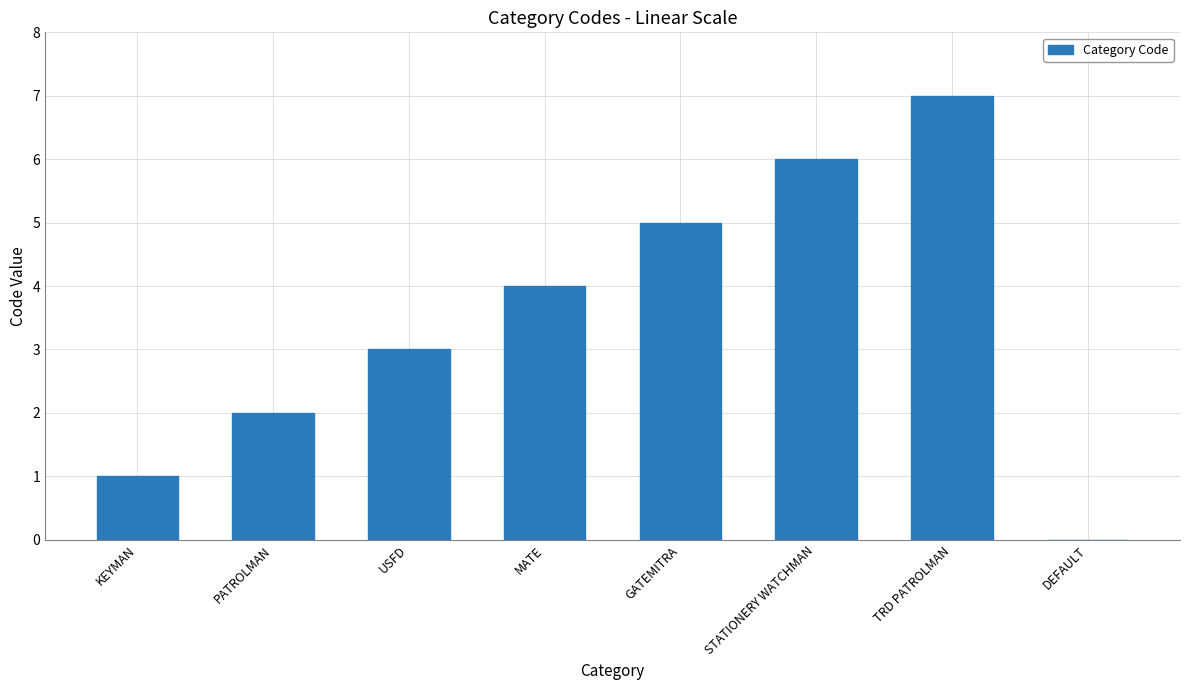

What is the sum of all values?

28